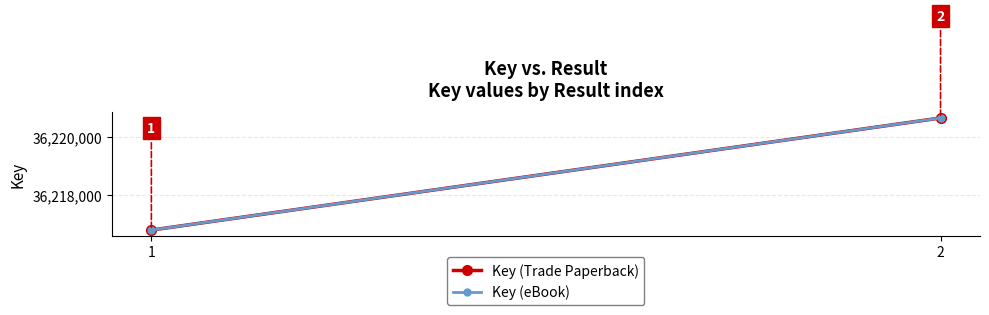

What is the smallest value displayed?

36216805